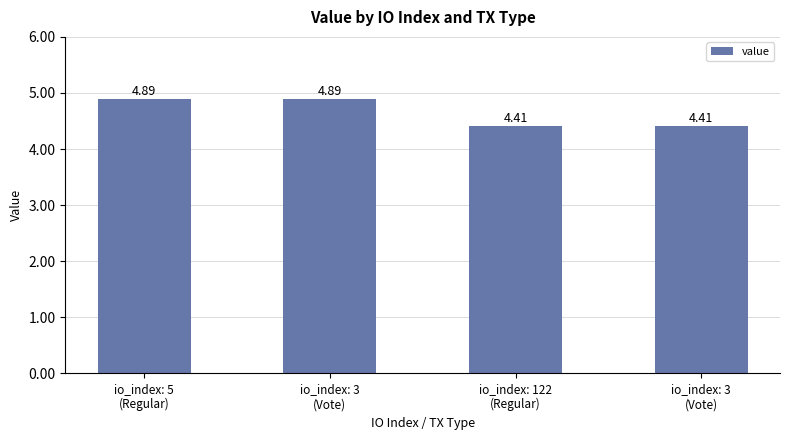

How many series are shown in this chart?

1